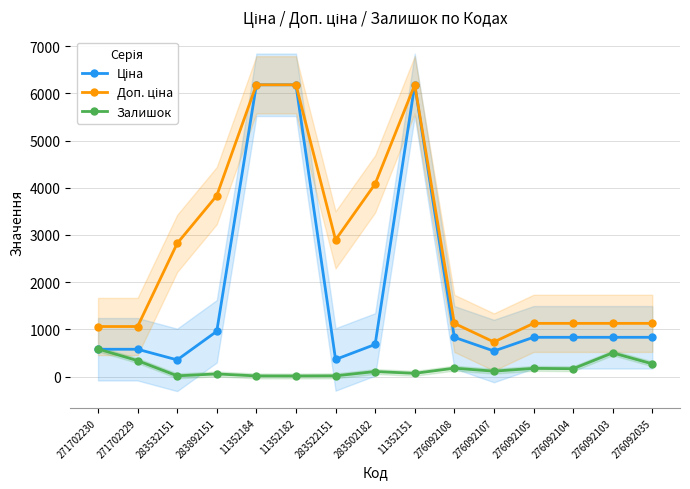

Reading left to right, extract all data points from this chart.

Ціна: 271702230=578.1	271702229=578.1	283532151=352.6	283892151=958.4	11352184=6182.6	11352182=6182.6	283522151=362.1	283502182=680.4	11352151=6182.6	276092108=831.5	276092107=540.5	276092105=831.5	276092104=831.5	276092103=831.5	276092035=831.5
Доп. ціна: 271702230=1060.0	271702229=1060.0	283532151=2821.2	283892151=3833.8	11352184=6182.6	11352182=6182.6	283522151=2896.6	283502182=4082.3	11352151=6182.6	276092108=1126.7	276092107=732.0	276092105=1126.7	276092104=1126.7	276092103=1126.7	276092035=1126.7
Залишок: 271702230=584.0	271702229=337.0	283532151=15.0	283892151=55.0	11352184=13.0	11352182=12.0	283522151=15.0	283502182=106.0	11352151=68.0	276092108=177.0	276092107=114.0	276092105=173.0	276092104=166.0	276092103=502.0	276092035=269.0